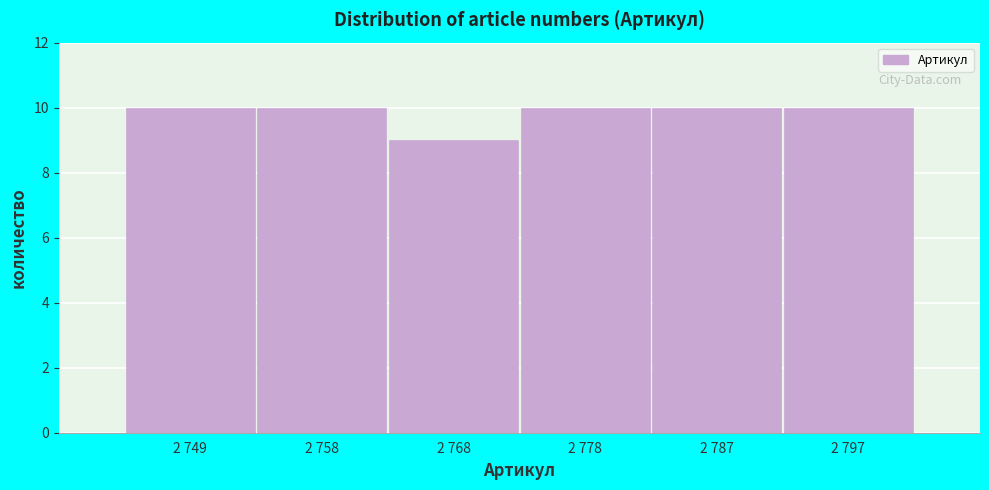

Reading right to left, extract all data points from this chart.

10	10	10	9	10	10